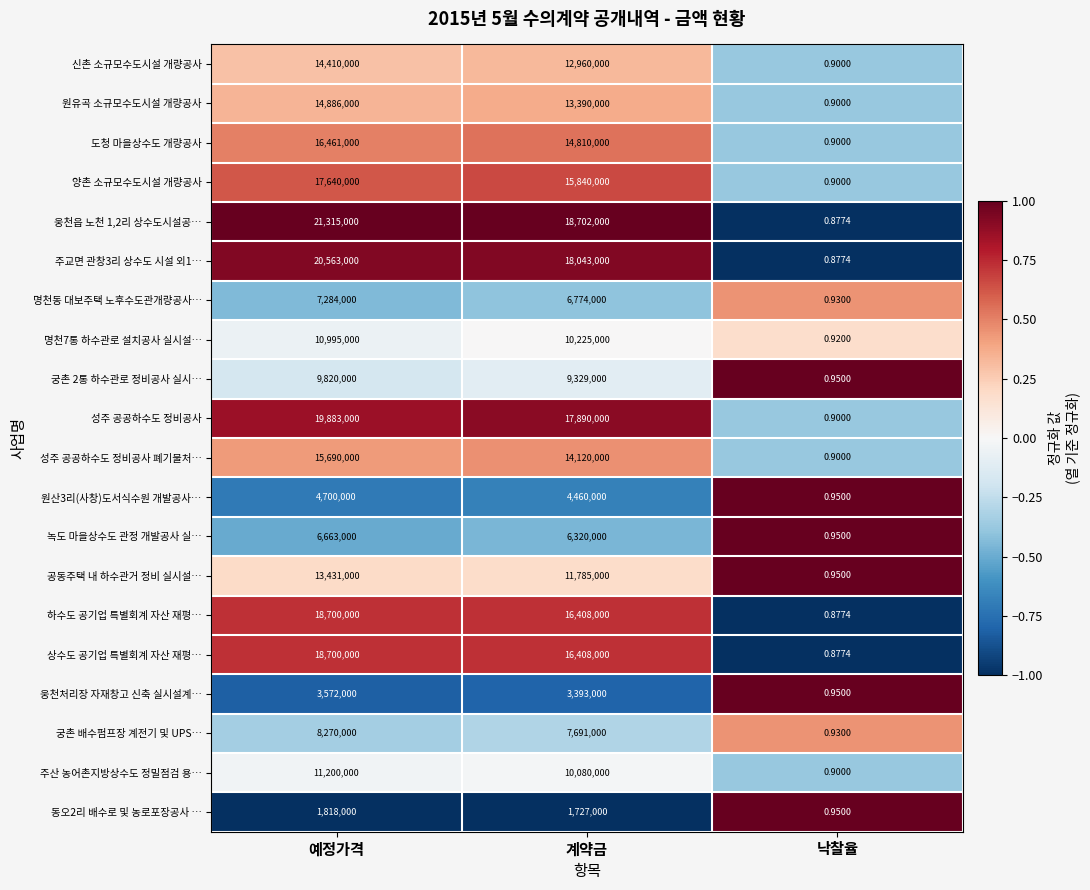

Where does the 원유곡 소규모수도시설 개량공사 series first go above 13390000?

예정가격